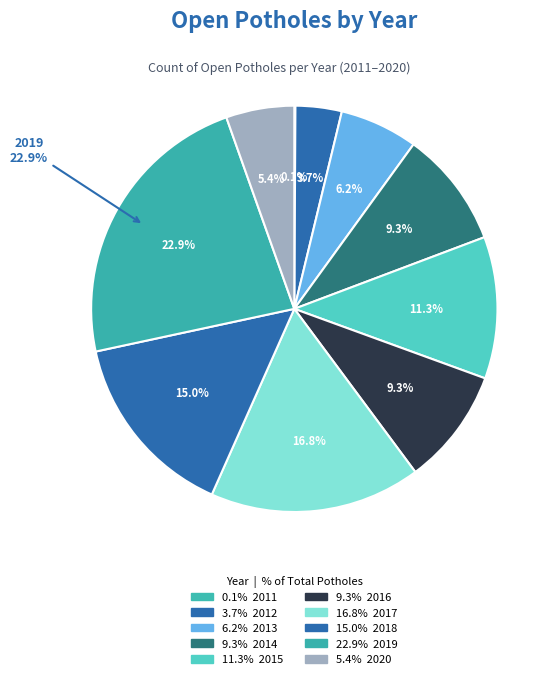

What is the smallest slice in the pie chart?

2011